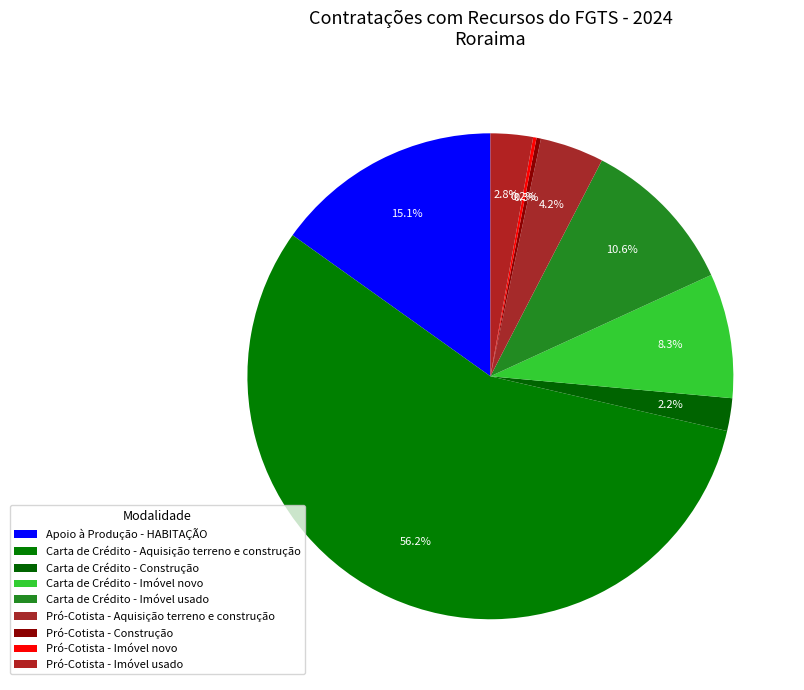

What is the largest slice in the pie chart?

Carta de Crédito - Aquisição terreno e construção